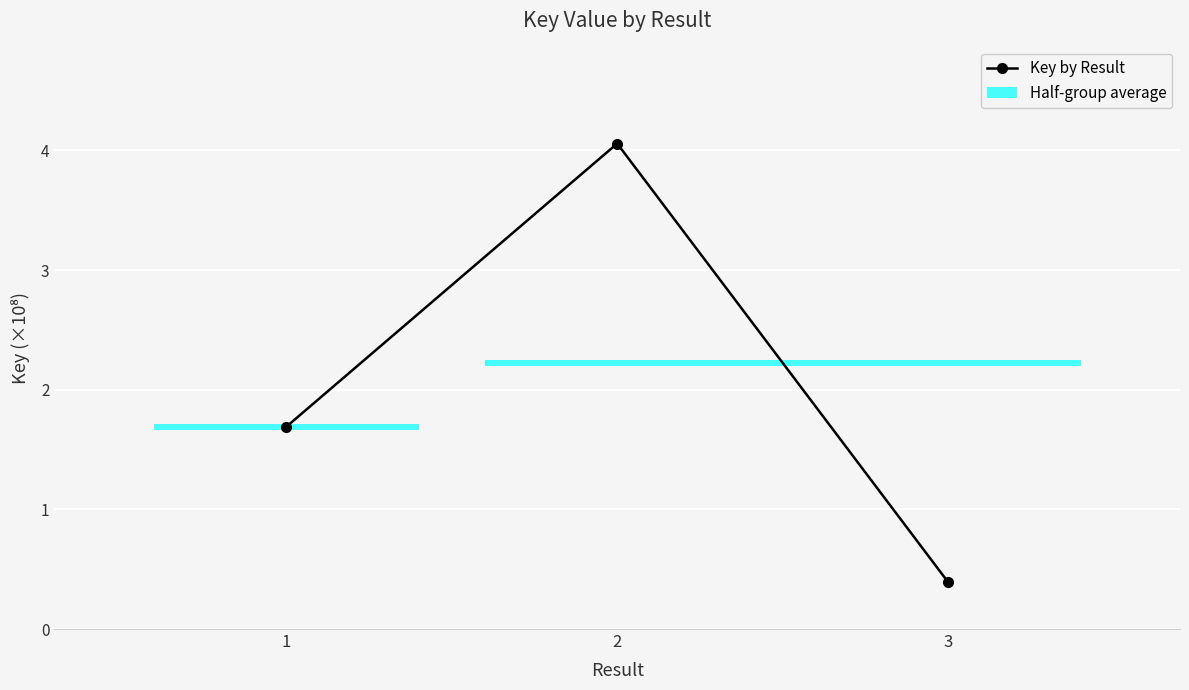

How many values exceed 1?

2